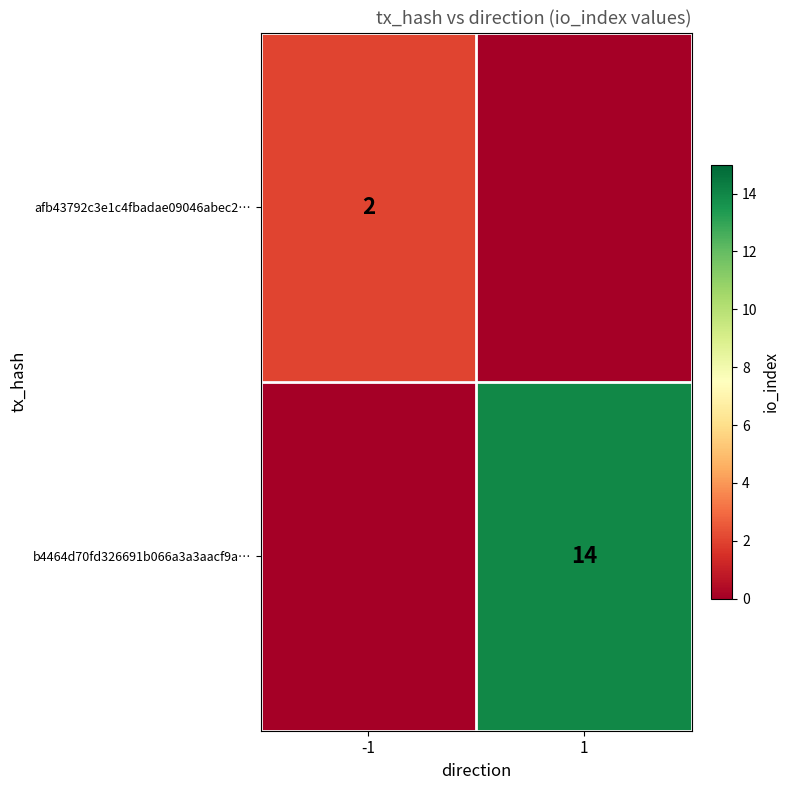

True or false: b4464d70fd326691b066a3a3aacf9a… has a value of 14 at 1.

True